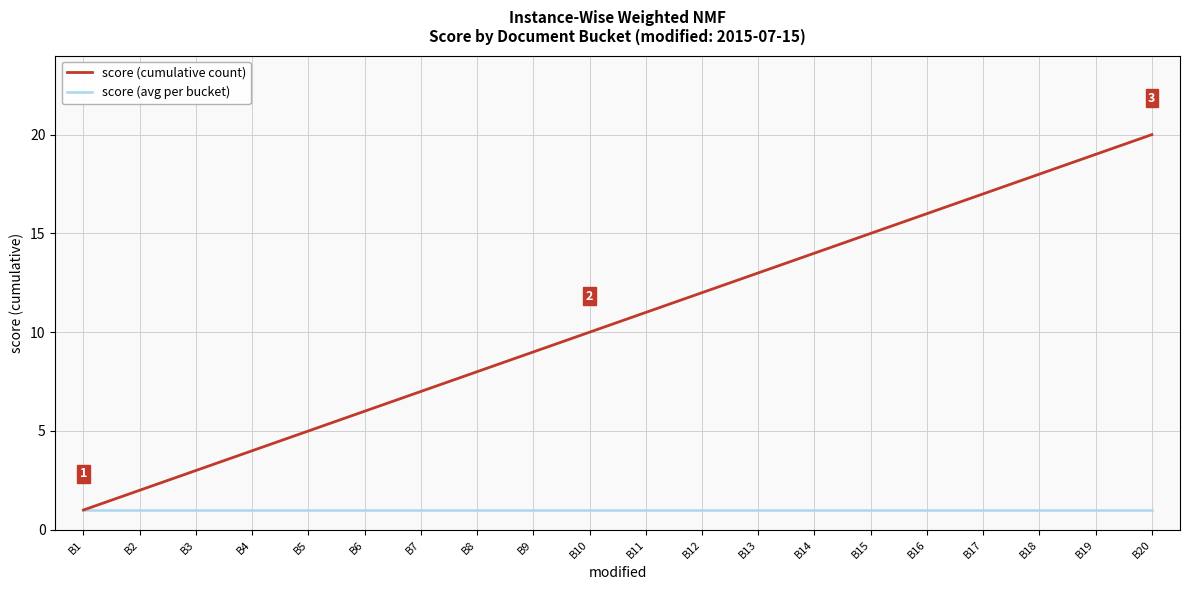

What are all the series names shown in the legend?

score (cumulative count), score (avg per bucket)